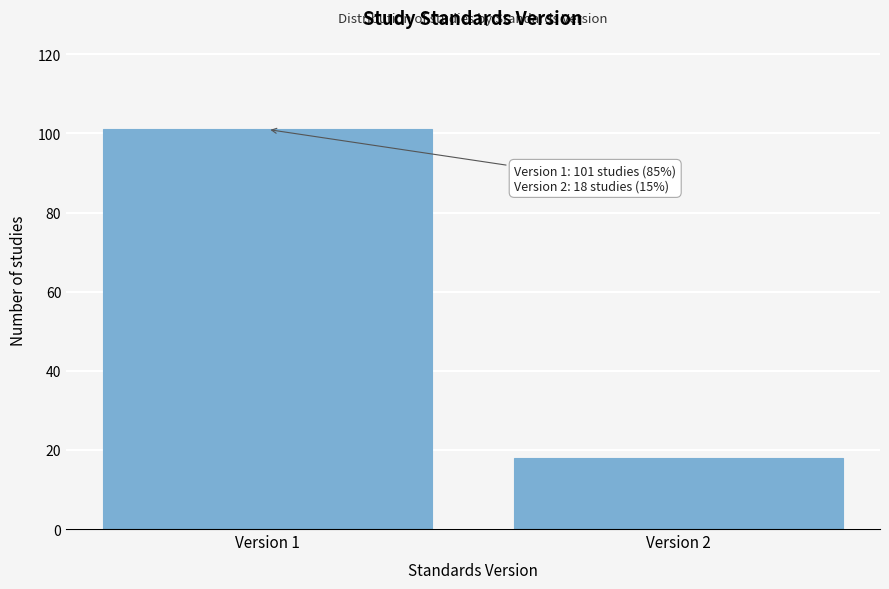

Reading left to right, transcribe all the data shown in this chart.

Version 1=101	Version 2=18